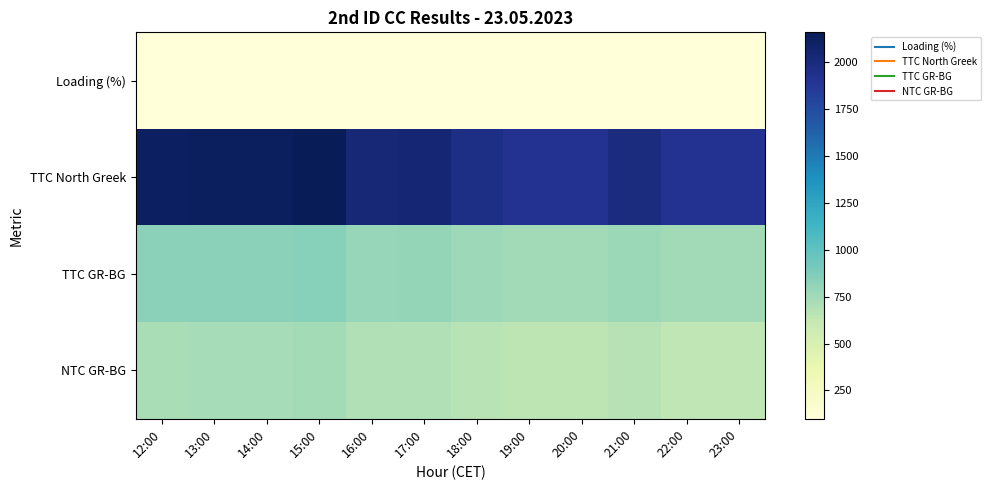

Rank the series at 17:00 from lowest to highest value.

Loading (%), NTC GR-BG, TTC GR-BG, TTC North Greek